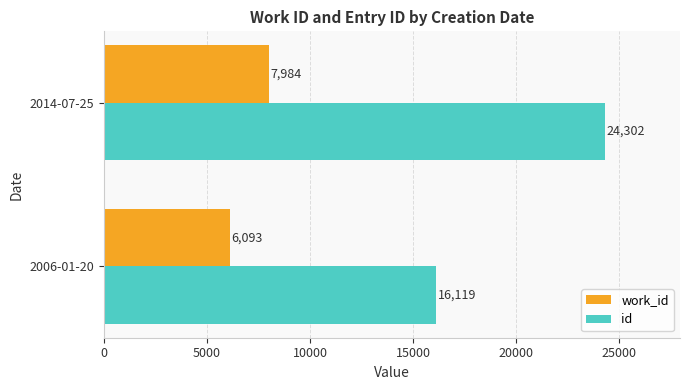

The value of id at 2014-07-25 is 24302. True or false?

True